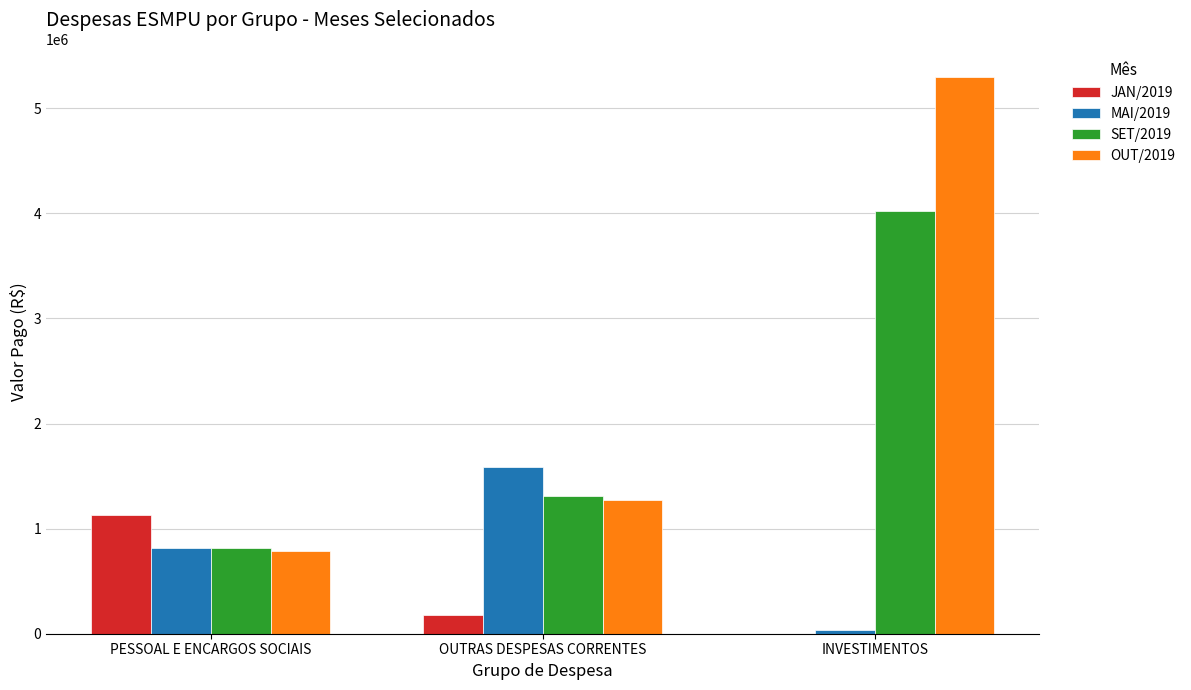

Count the number of data series in this chart.

4